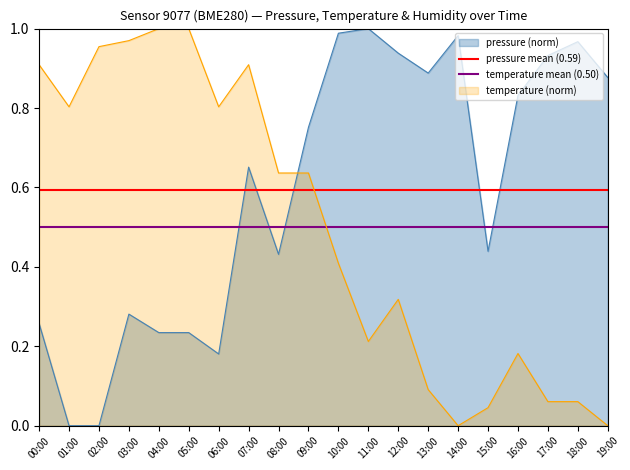

Is the value of temperature (norm) at 19:00 greater than the value of pressure (norm) at 06:00?

No